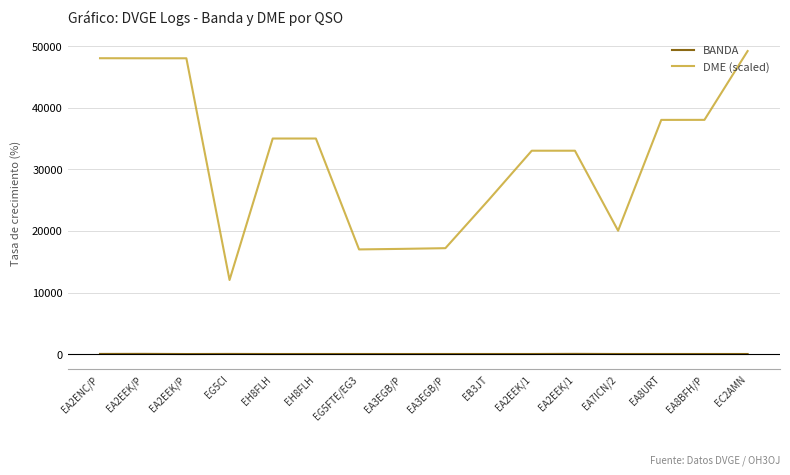

Between EA2EEK/P and EA7ICN/2, which series saw the biggest shift?

DME (scaled)